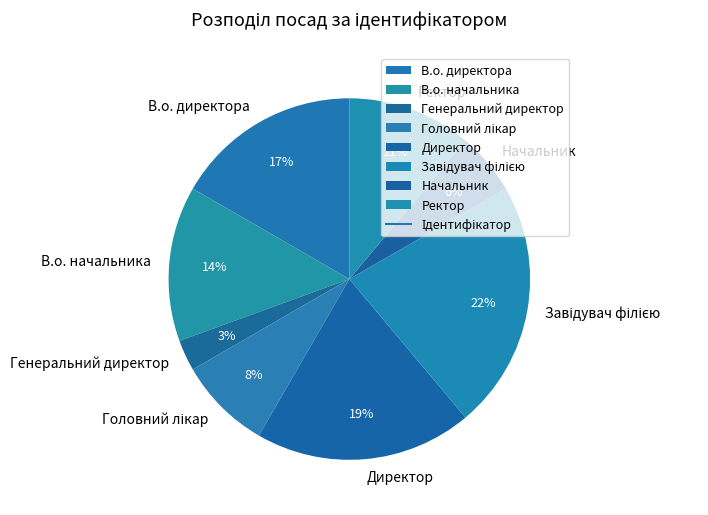

To the nearest percent, what is the difference between the largest and smallest slice percentages?

19%